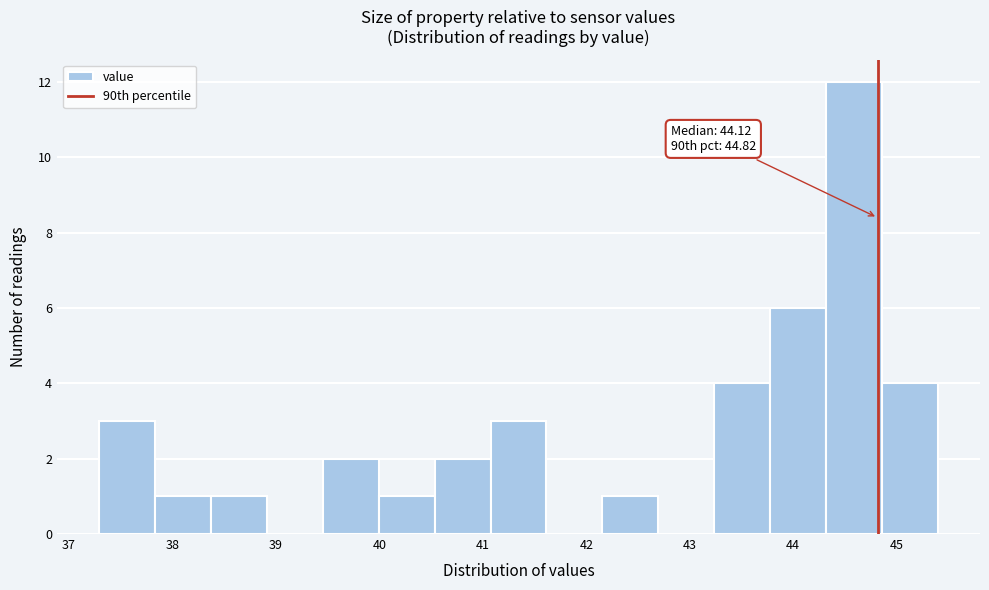

Over which range of the x-axis is the bar tallest?

44.3 to 44.9